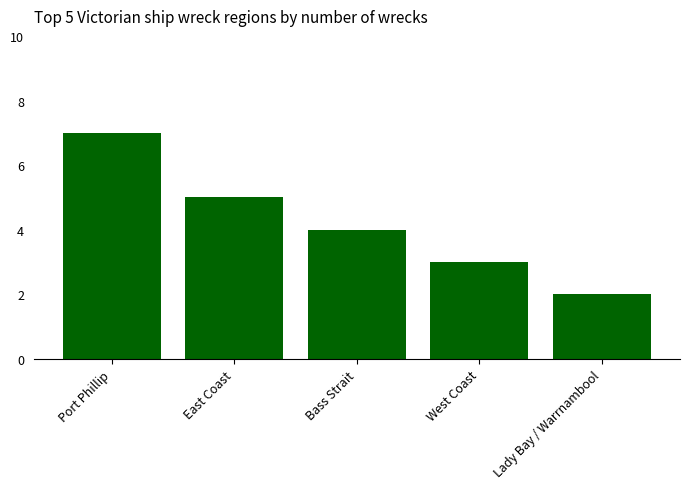

The value at West Coast is 3. True or false?

True